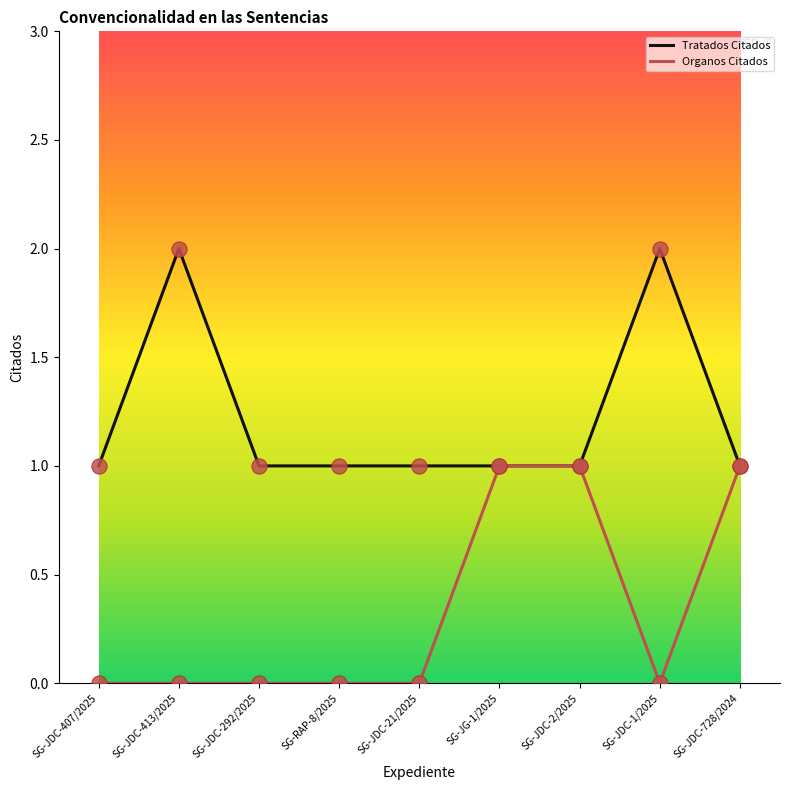

Which series has the largest total across all categories?

Tratados Citados